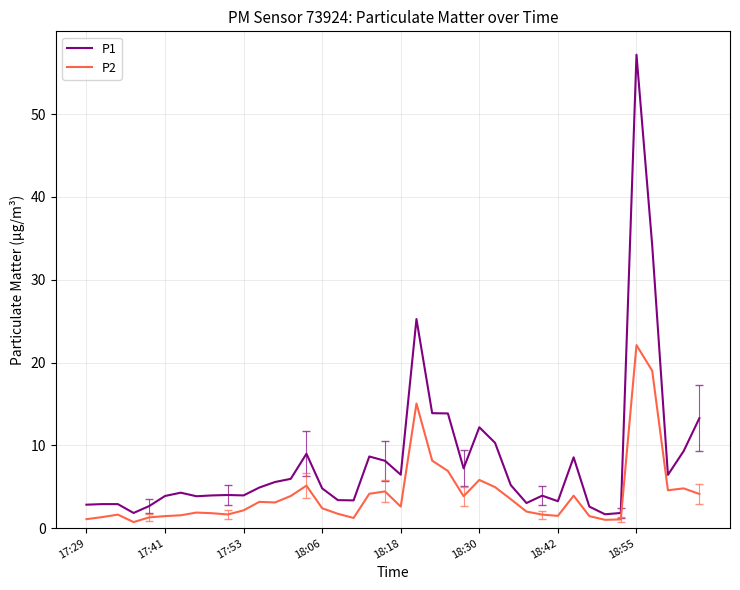

Is this an area chart (filled region under the line)?

No